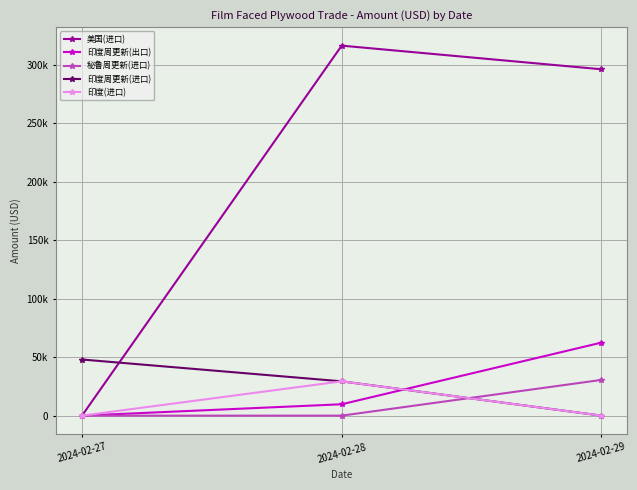

Between 2024-02-28 and 2024-02-29, which series saw the biggest shift?

印度周更新(出口)